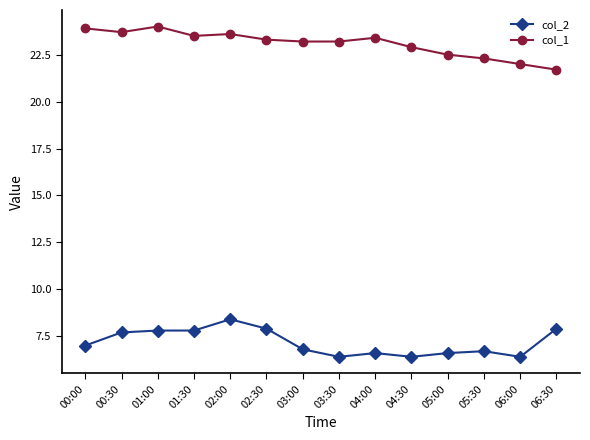

How many values in the col_2 series are below 7?

7